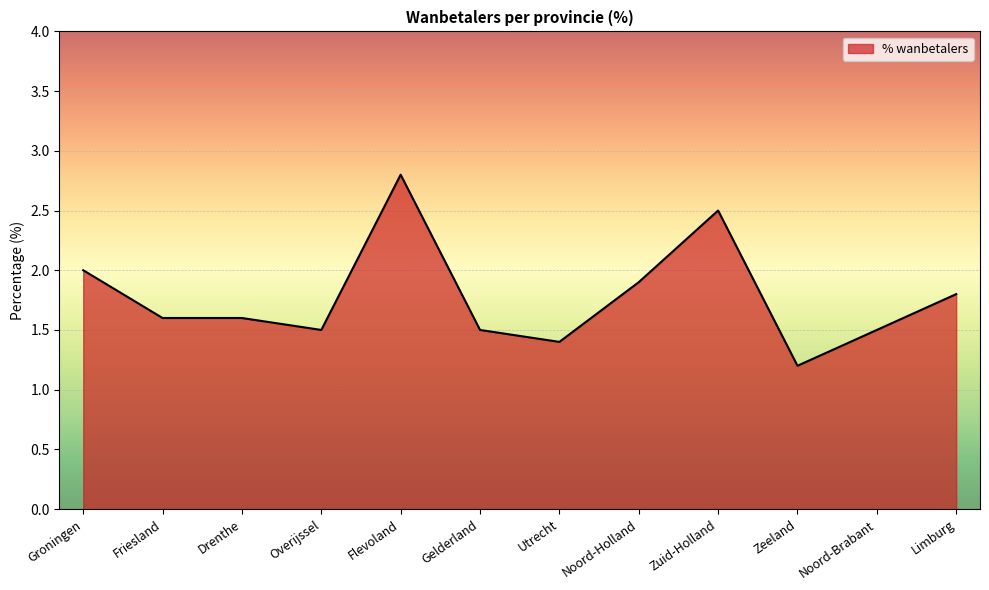

The chart shows a value of 1.5 at Gelderland. True or false?

True